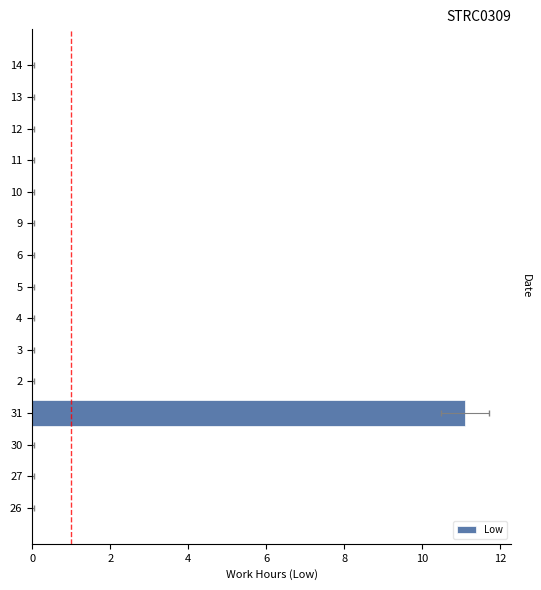

Reading right to left, extract all data points from this chart.

0.0	0.0	0.0	0.0	0.0	0.0	0.0	0.0	0.0	0.0	0.0	11.1	0.0	0.0	0.0